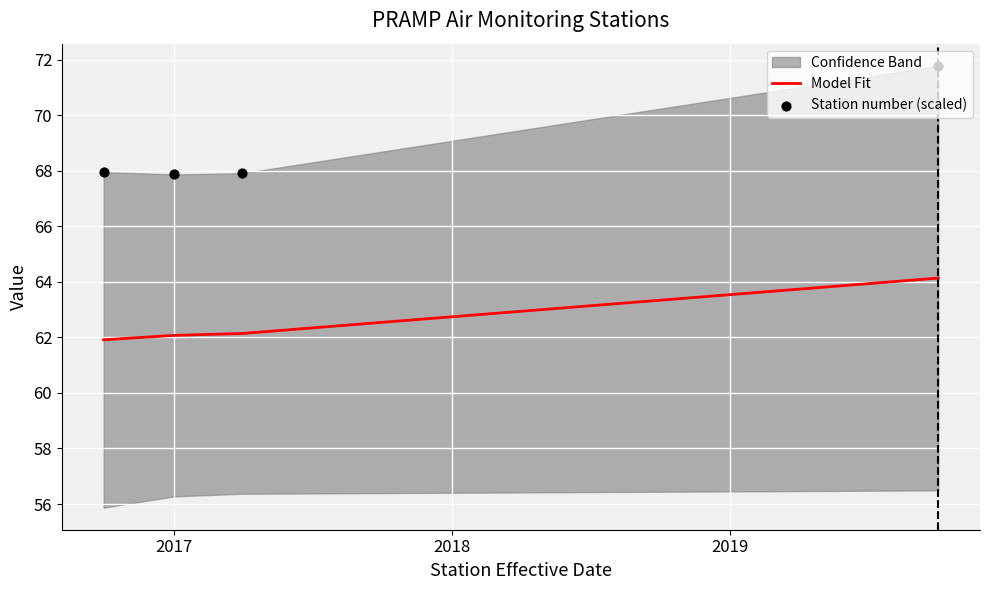

Is the value of Station number (scaled) at 2017 greater than the value of Model Fit at 2016?

Yes